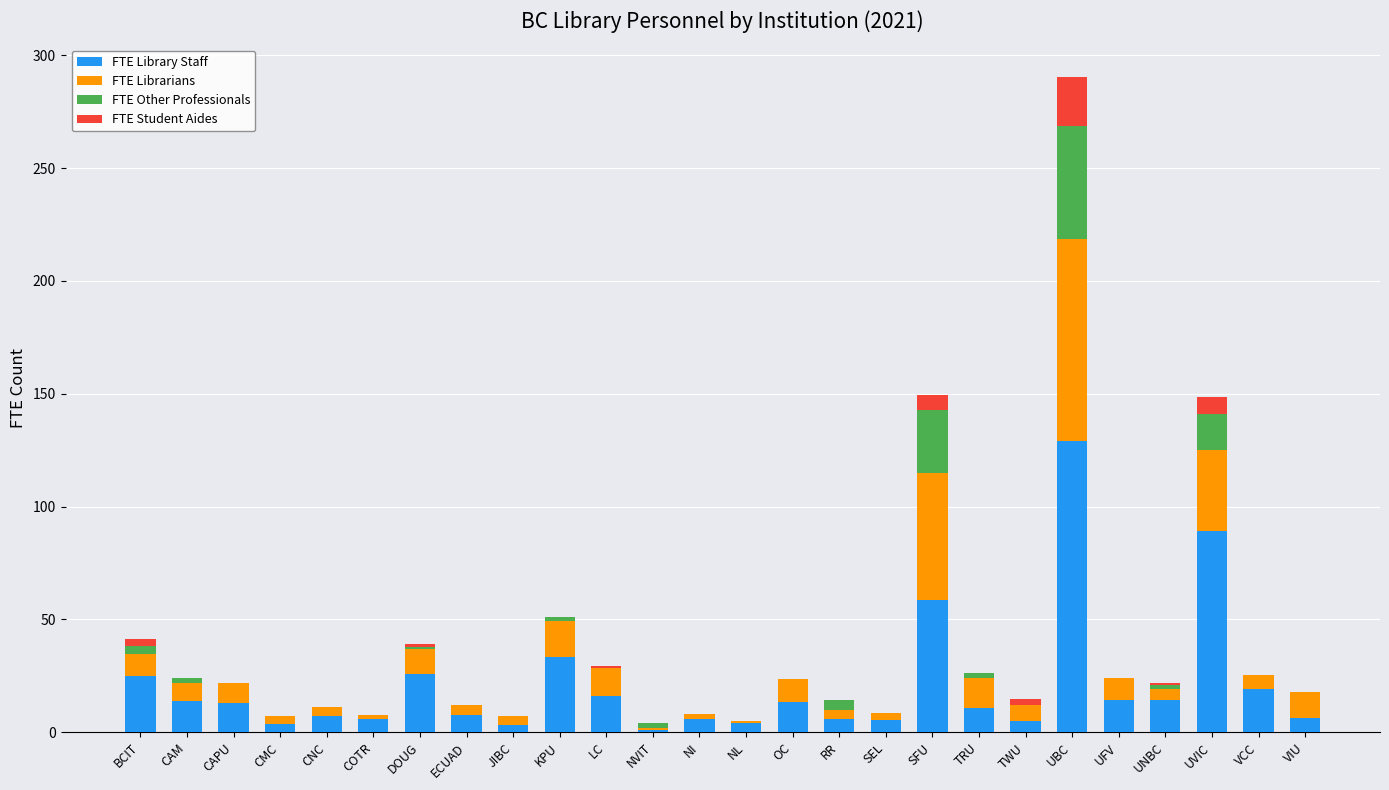

What is the sum of all FTE Library Staff values?

536.1